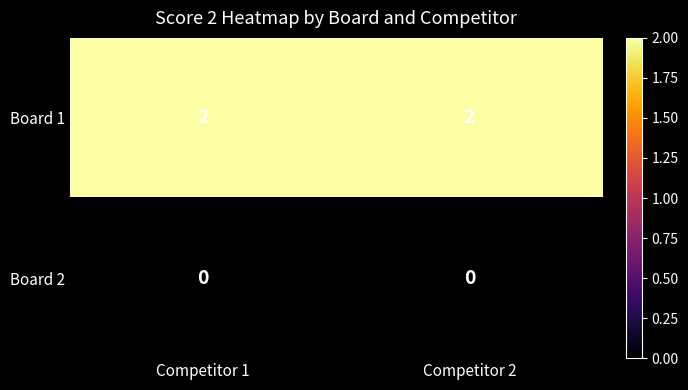

List the series in order of their overall mean, highest first.

Board 1, Board 2